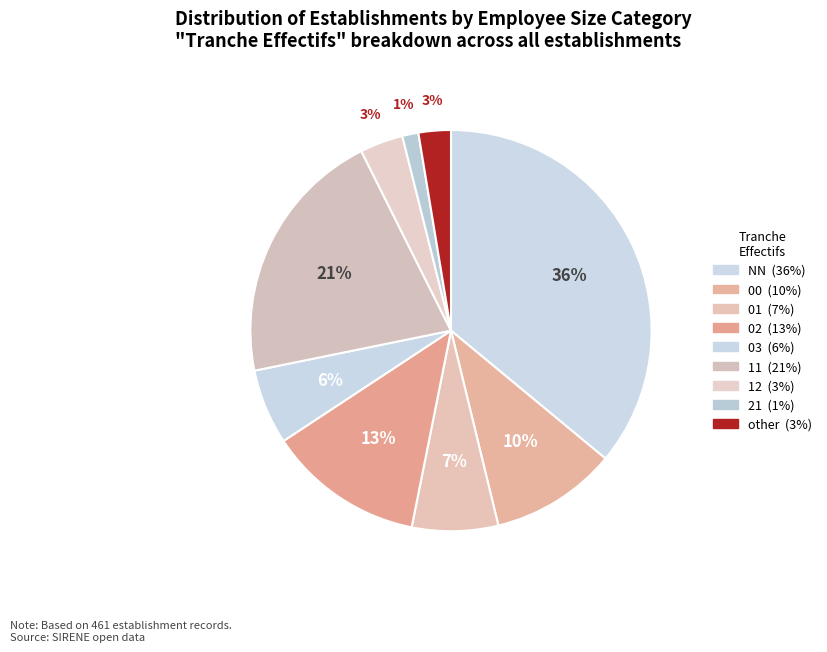

Count the number of slices in the pie.

9